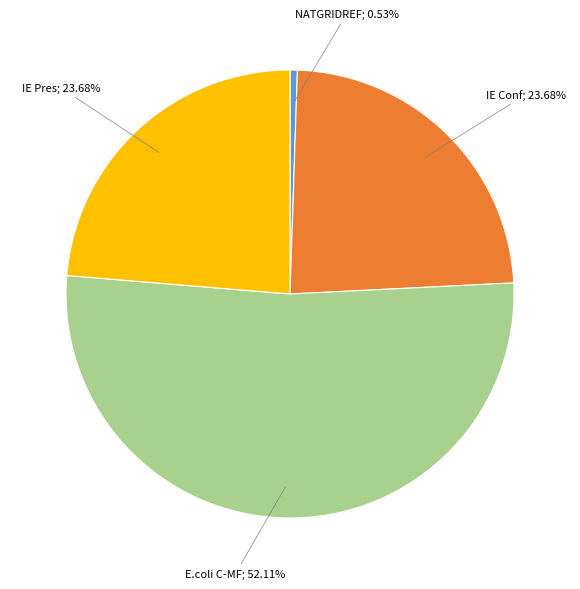

Is there a majority slice in this chart?

Yes